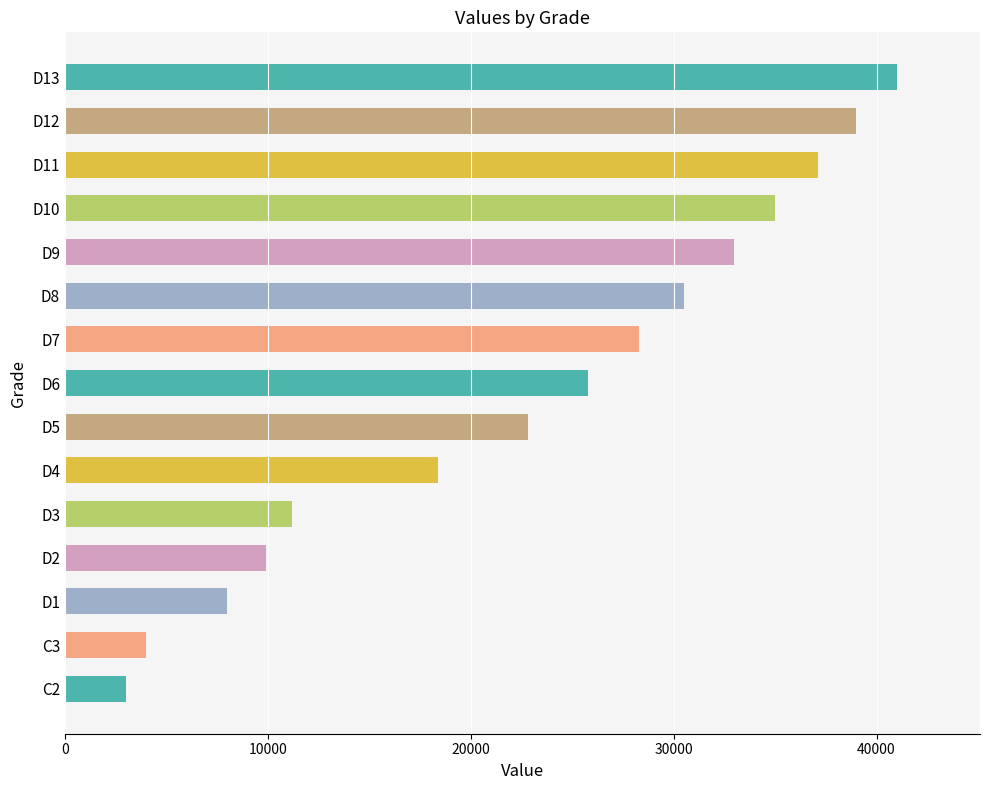

Reading bottom to top, what are all the values shown in this chart?

C2=3000	C3=4000	D1=8000	D2=9900	D3=11200	D4=18400	D5=22800	D6=25800	D7=28300	D8=30500	D9=33000	D10=35000	D11=37100	D12=39000	D13=41000